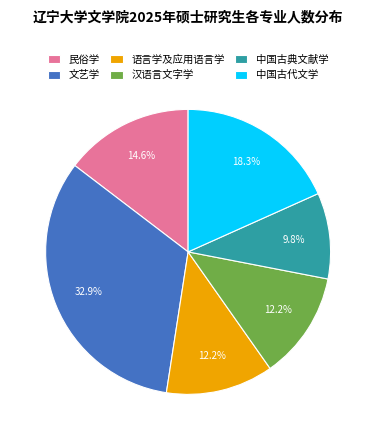

Is the sum of 中国古典文献学 and 语言学及应用语言学 greater than half?

No